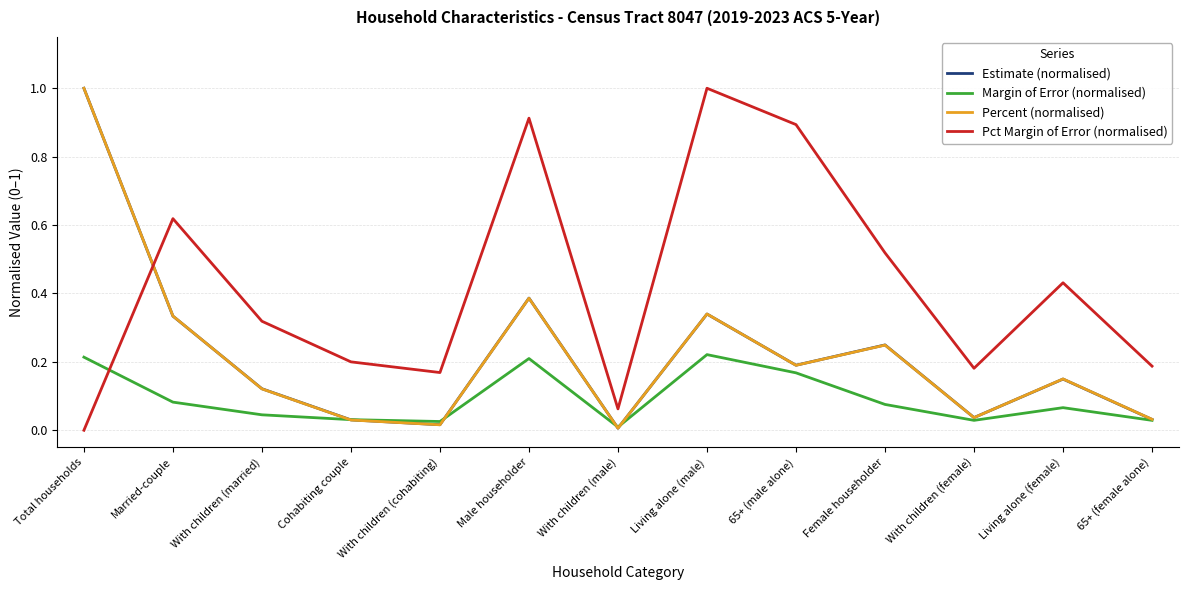

At which label is Estimate (normalised) closest to 0?

With children (male)